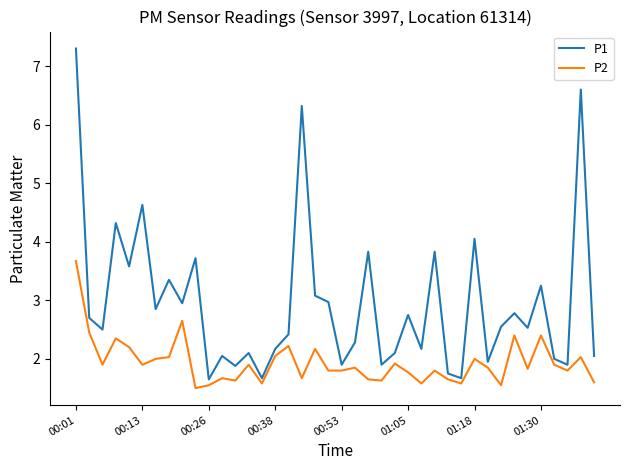

Which series has the widest spread of values?

P1